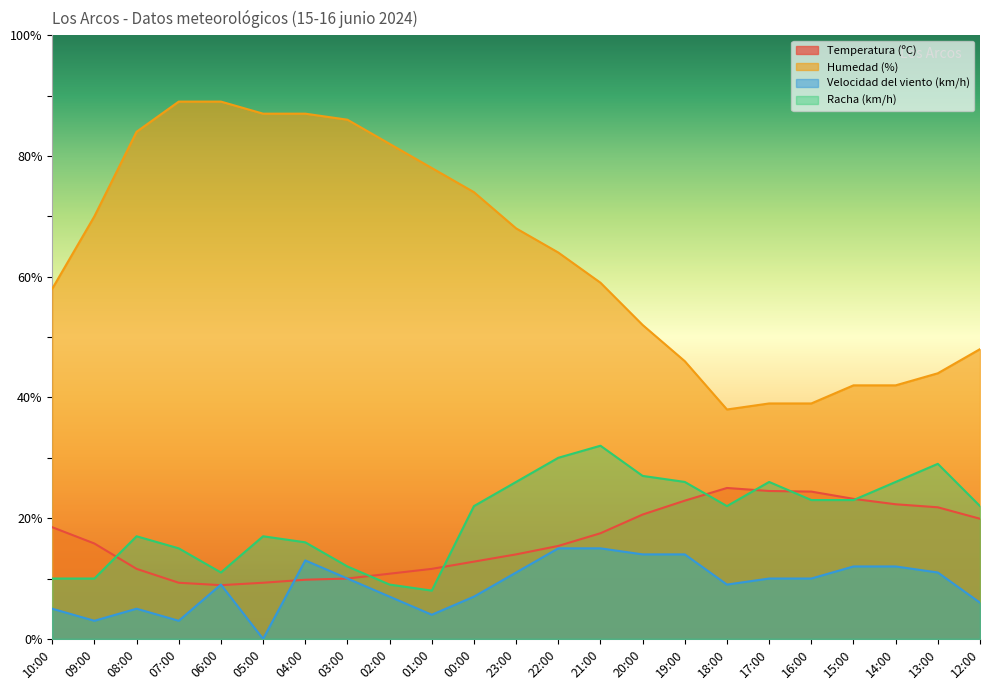

The value of Racha (km/h) at 06:00 is 11.0. True or false?

True